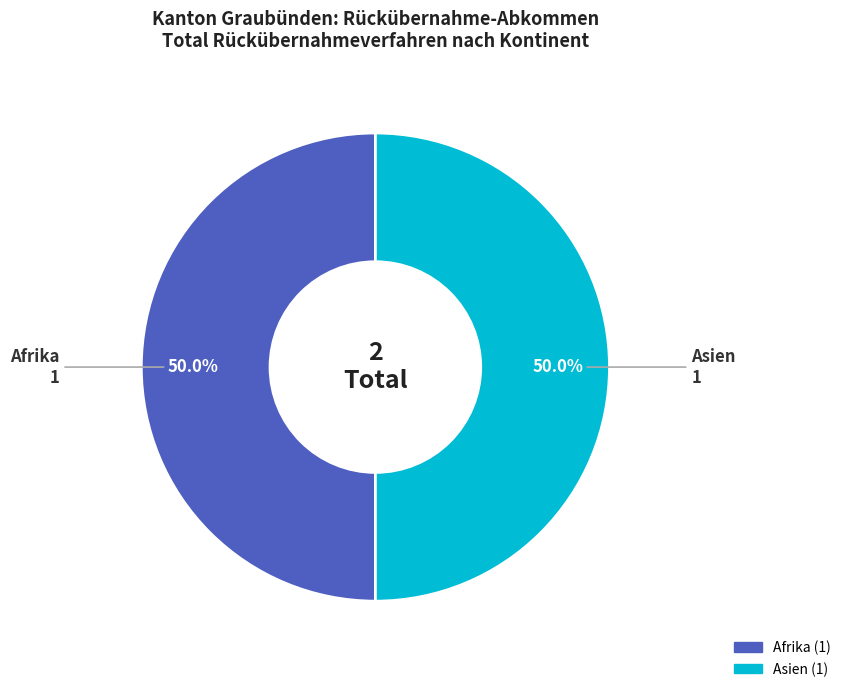

How many slices are in this pie chart?

2